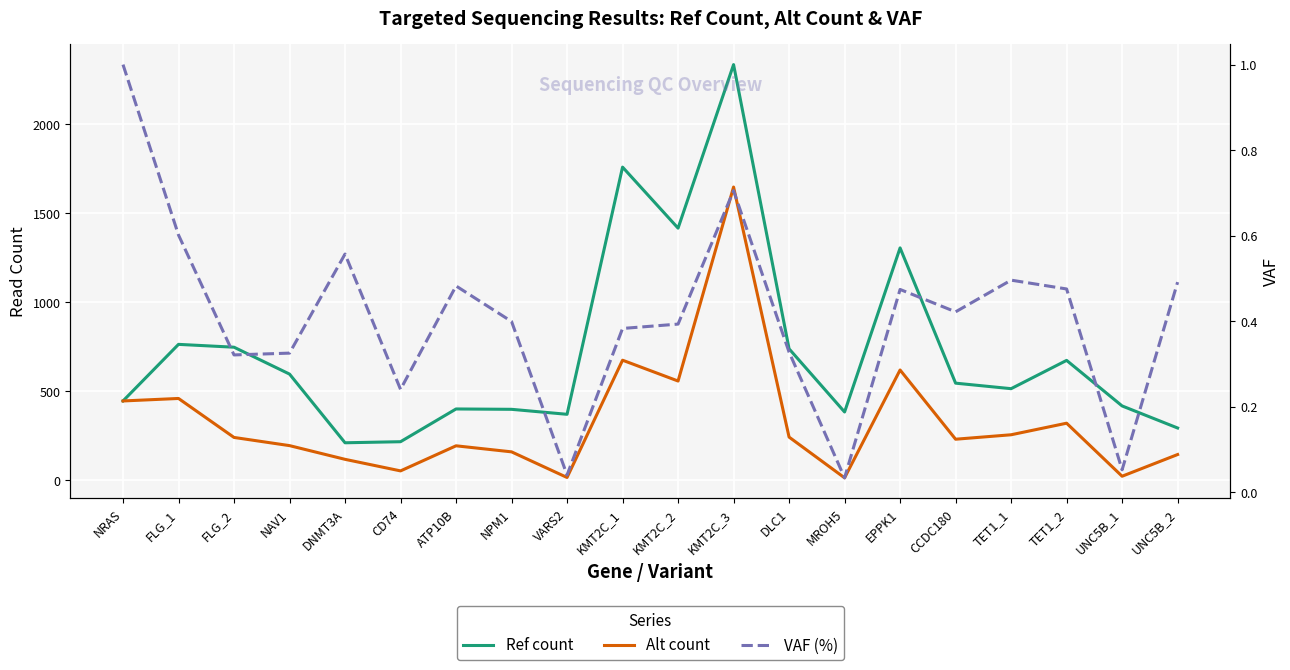

At which label does Alt count first exceed 240?

NRAS